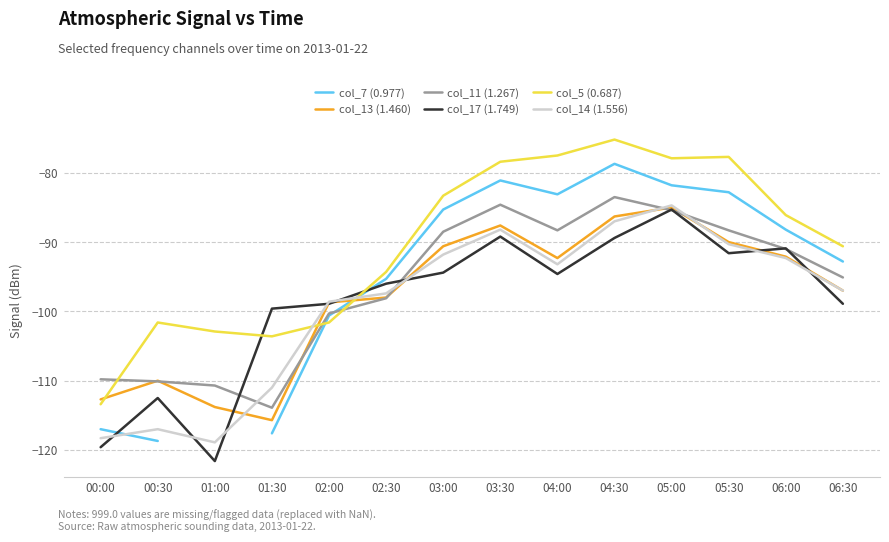

What are all the series names shown in the legend?

col_7 (0.977), col_13 (1.460), col_11 (1.267), col_17 (1.749), col_5 (0.687), col_14 (1.556)